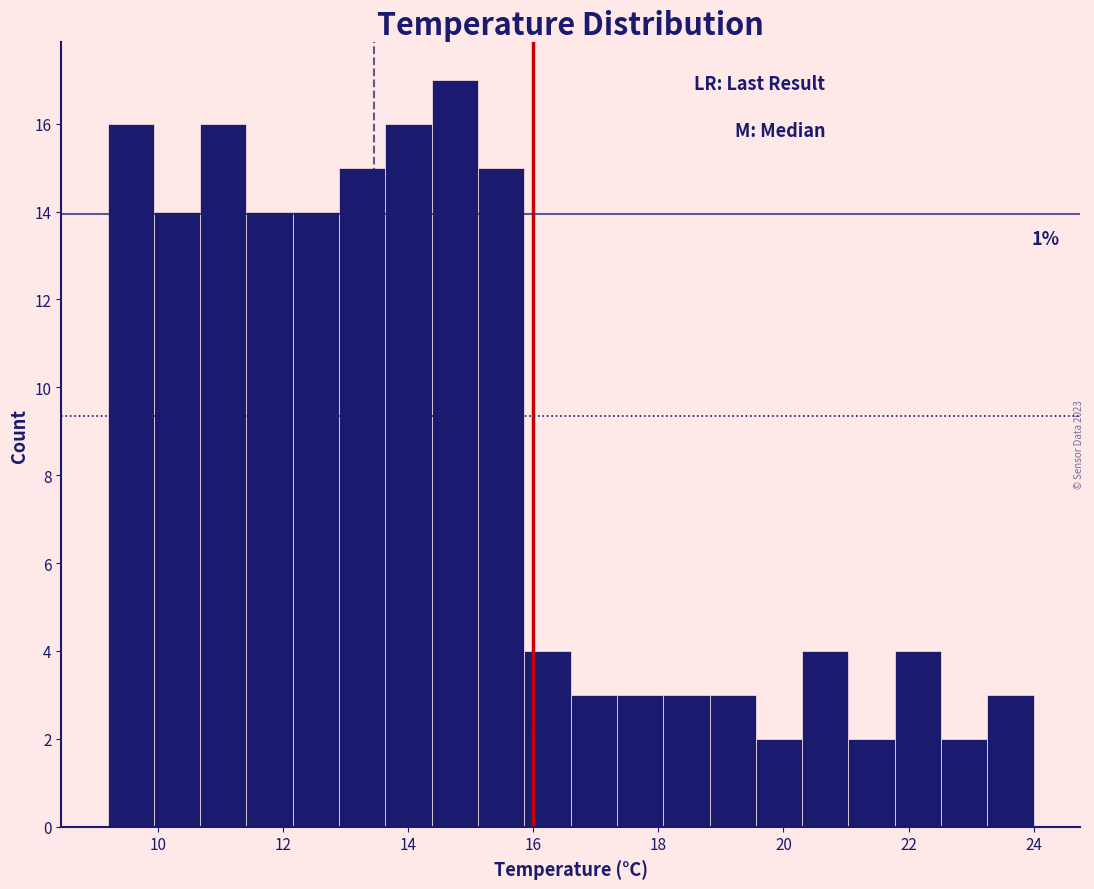

Read against the x-axis, roughly where is the centre of the tallest bar?

14.8